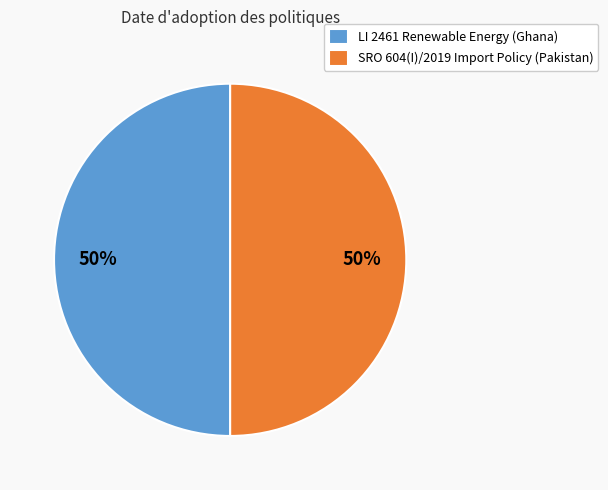

Is the sum of LI 2461 Renewable Energy (Ghana) and SRO 604(I)/2019 Import Policy (Pakistan) greater than half?

Yes